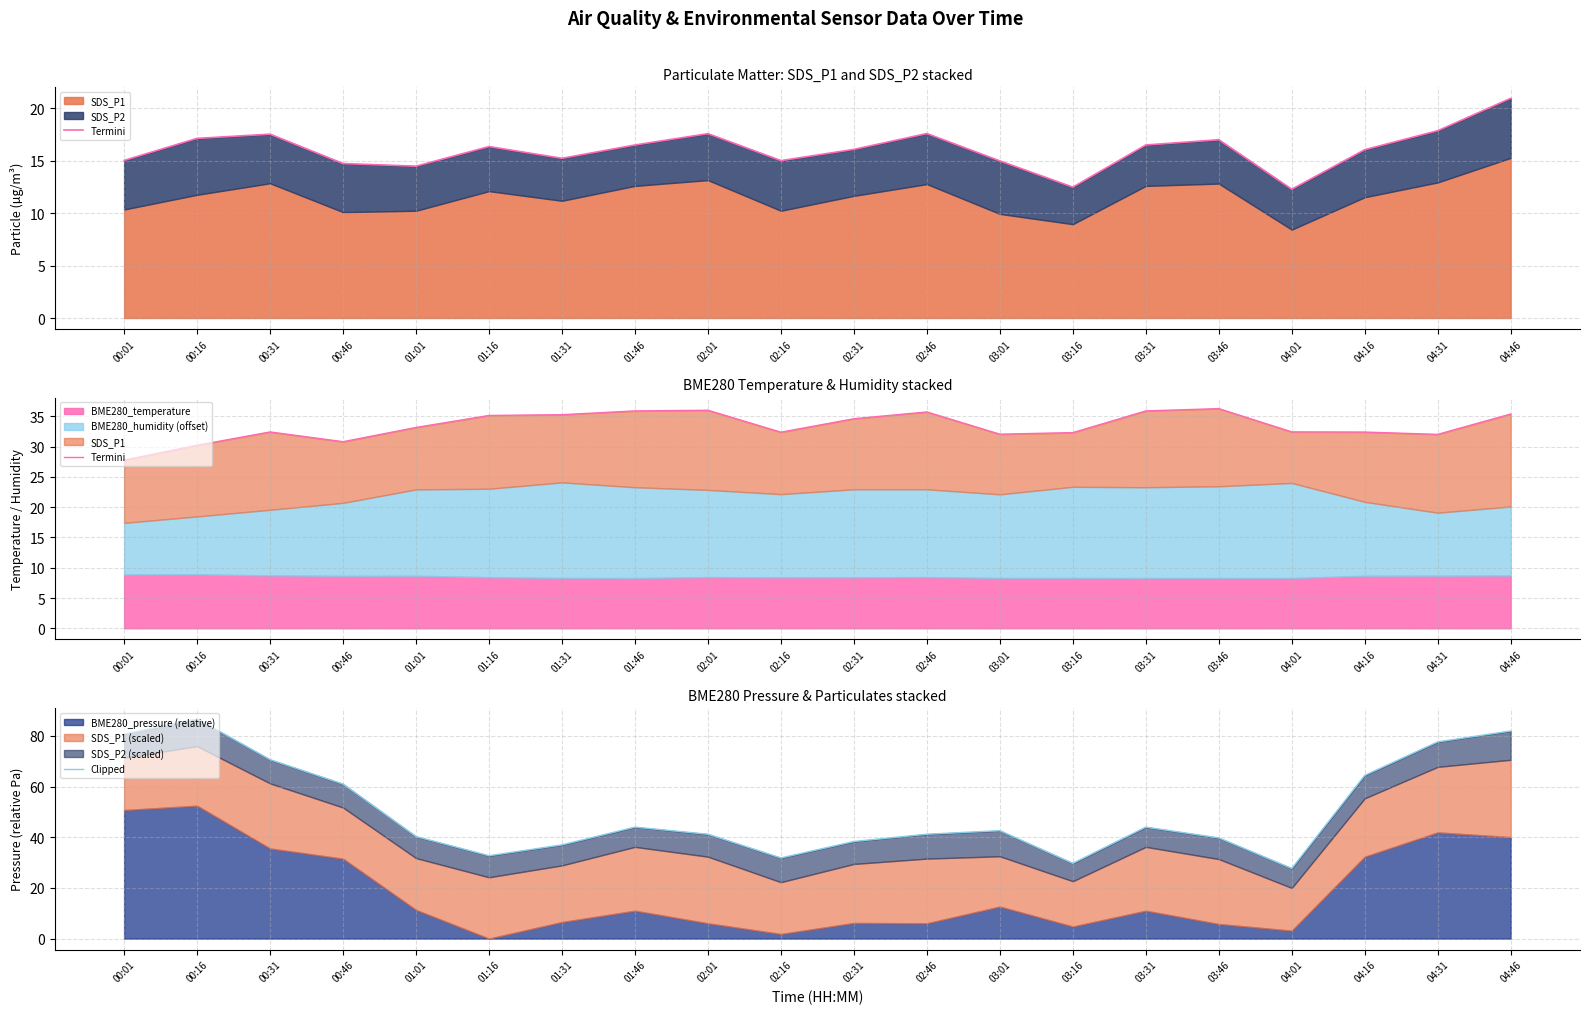

At how many categories does at least one series exceed 57?

7